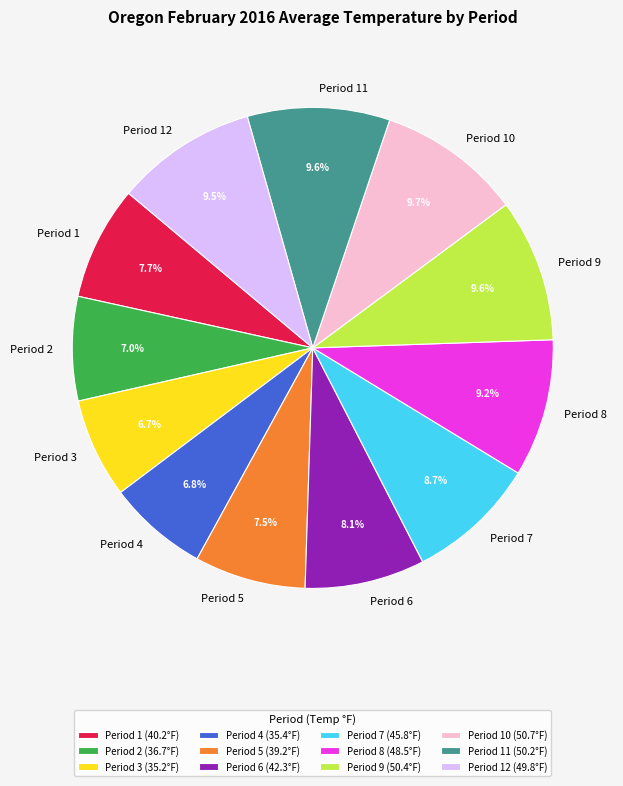

Combined, what portion of the pie is Period 10 and Period 9?

19.3%